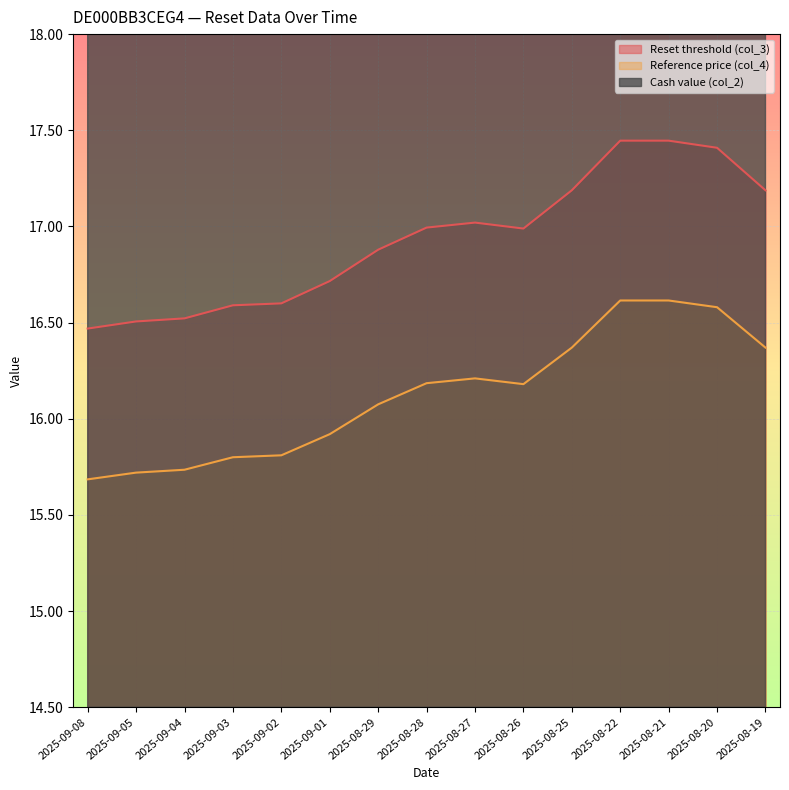

What position from the left is 2025-09-02?

5